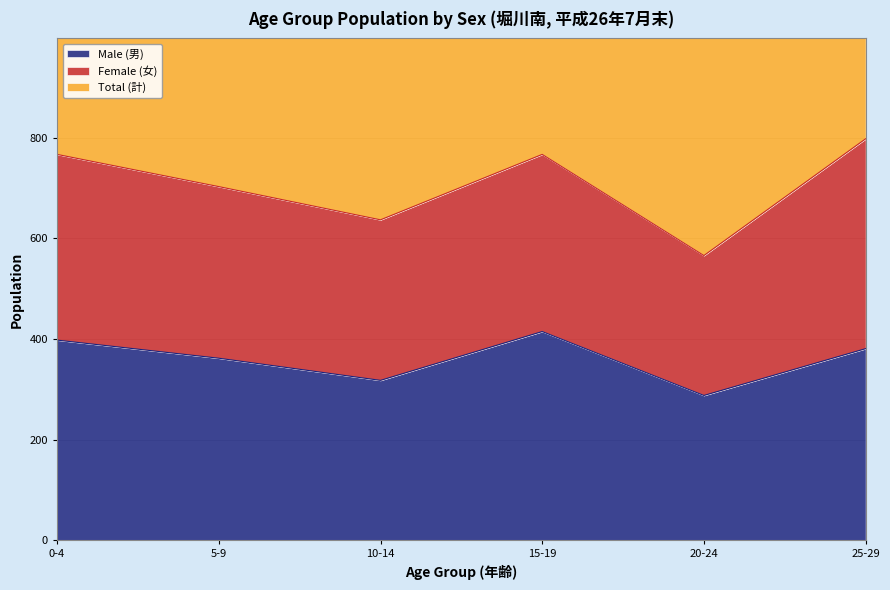

Where is Total (計) nearest to the value 682?

5-9